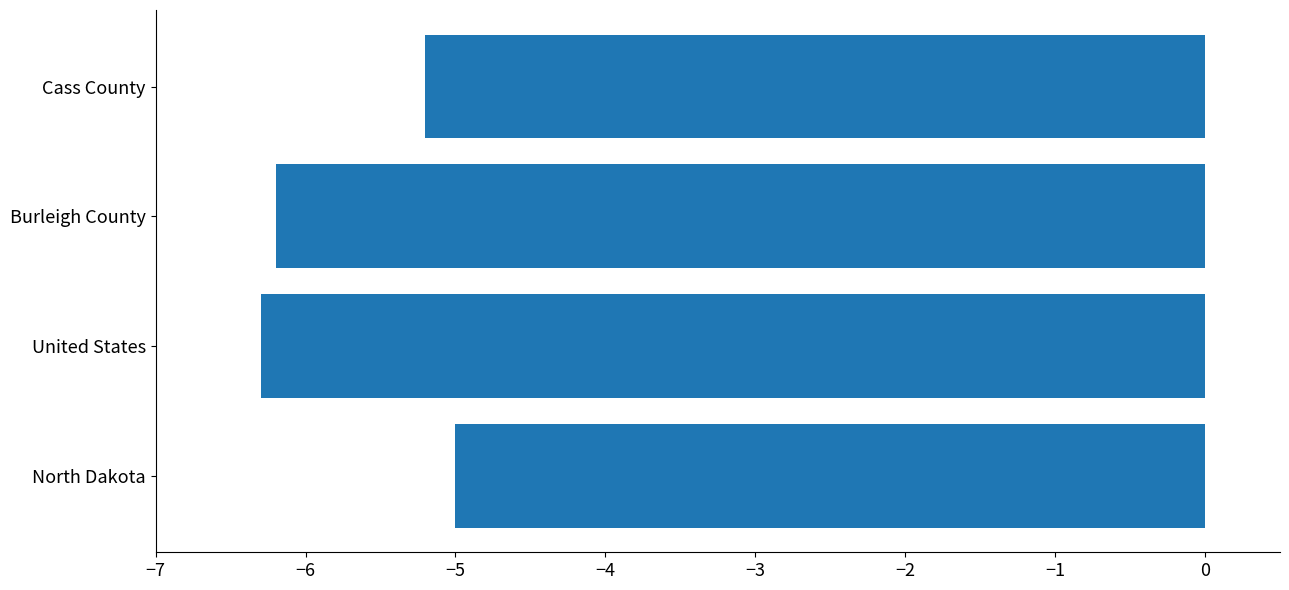

Is it true that the value at United States is -8.5?

False